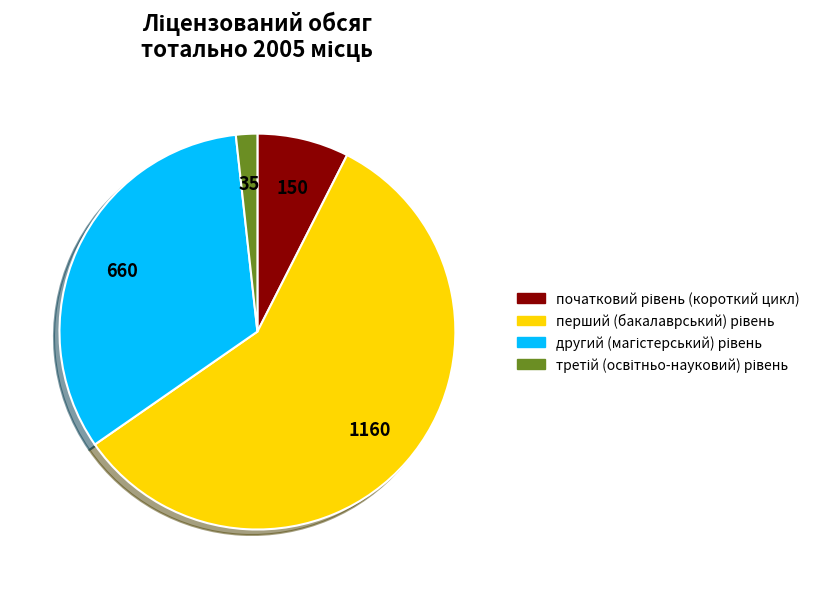

Is there a majority slice in this chart?

Yes